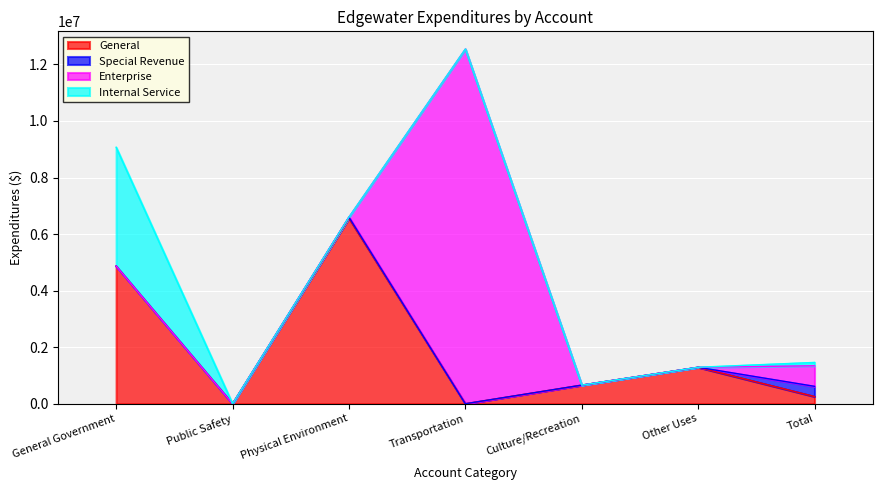

How many positive values does the Enterprise series have?

2